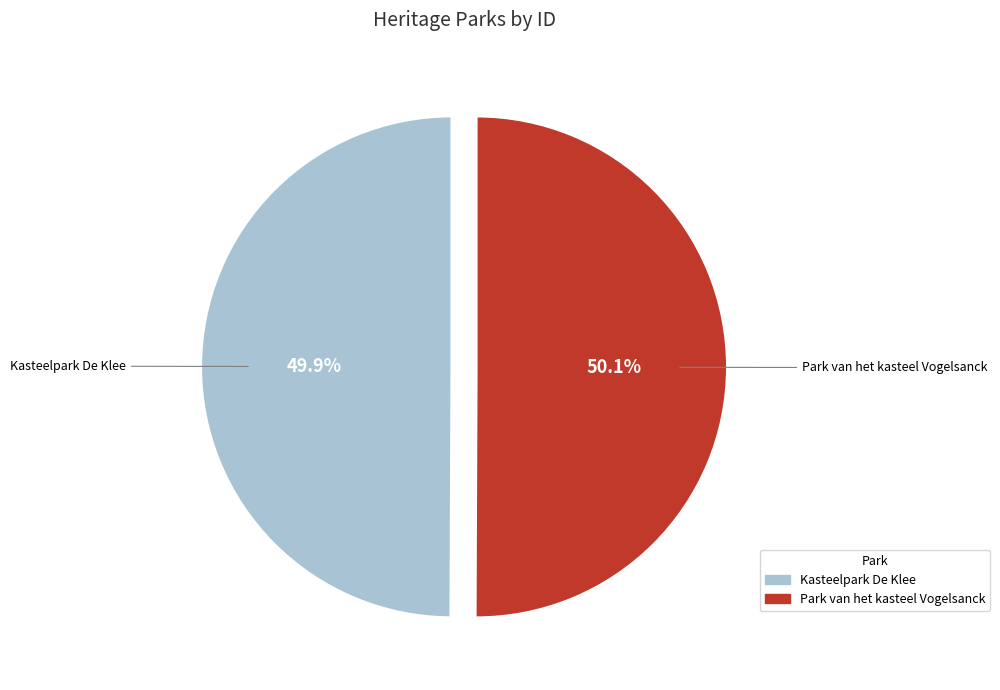

How many segments does this pie chart have?

2